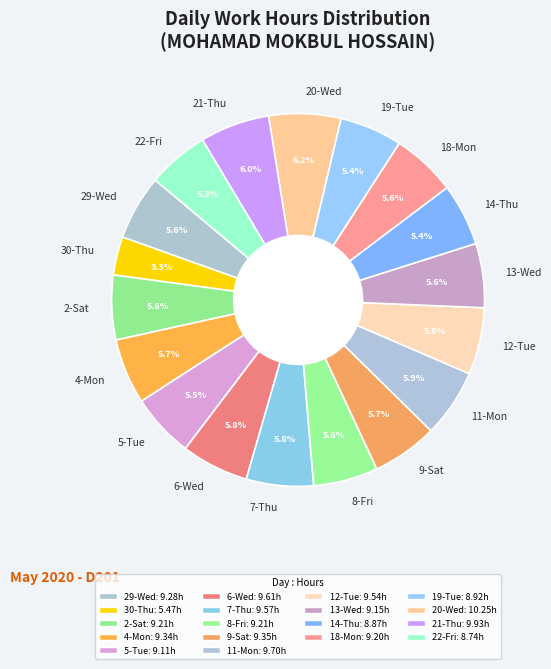

Is it true that 11-Mon is 1% of the pie?

False